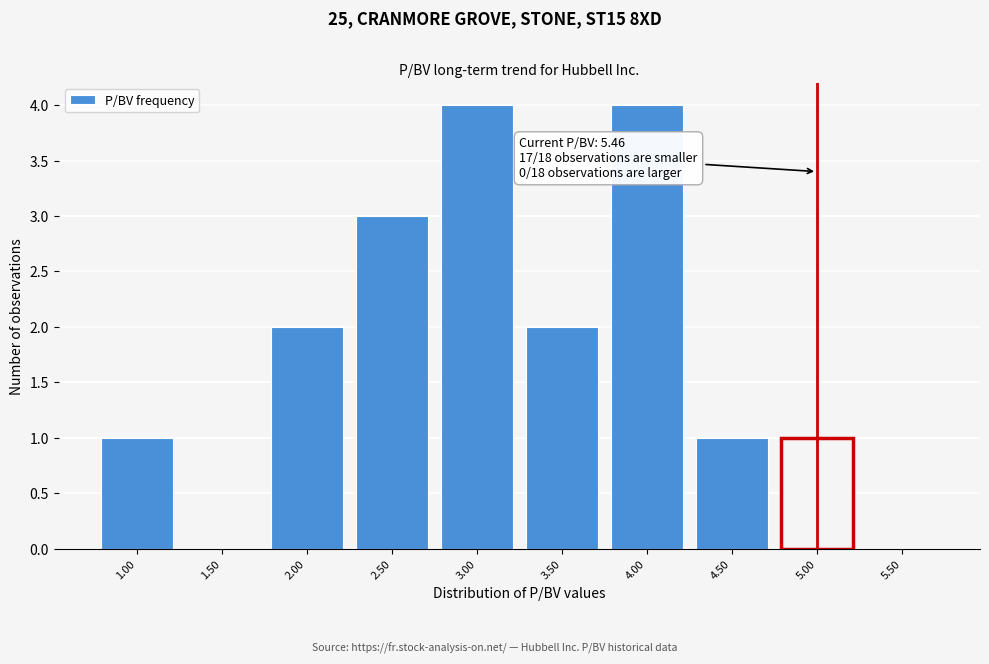

Reading left to right, what are all the values shown in this chart?

1.00=1	1.50=0	2.00=2	2.50=3	3.00=4	3.50=2	4.00=4	4.50=1	5.00=1	5.50=0